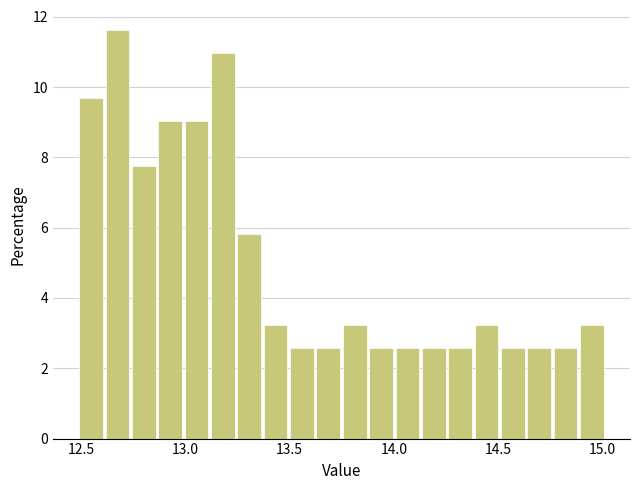

Read against the x-axis, roughly where is the centre of the tallest bar?

12.65